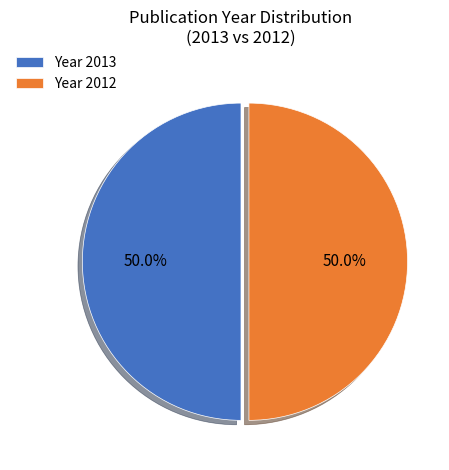

What is the ratio of the value at Year 2013 to the value at Year 2012?

1.0